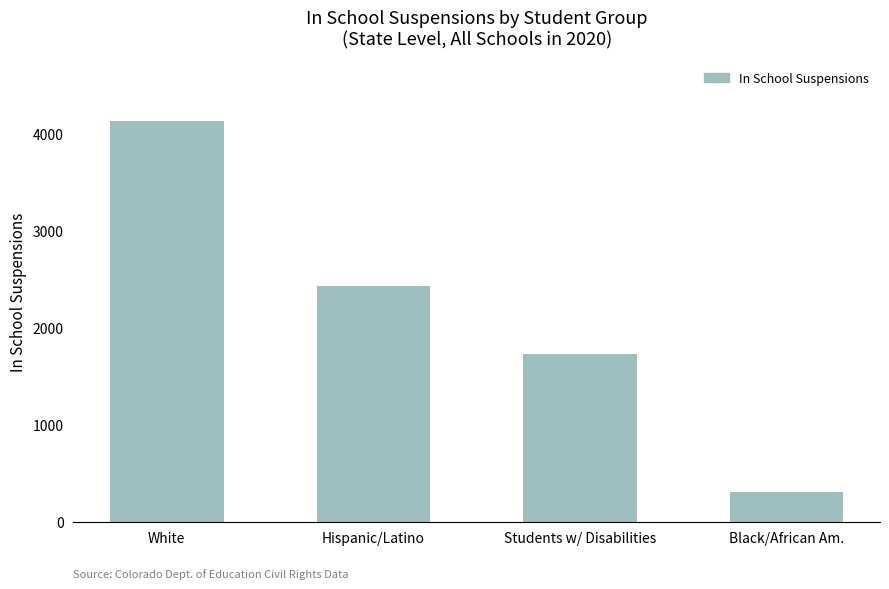

What is the sum of all values?

8593